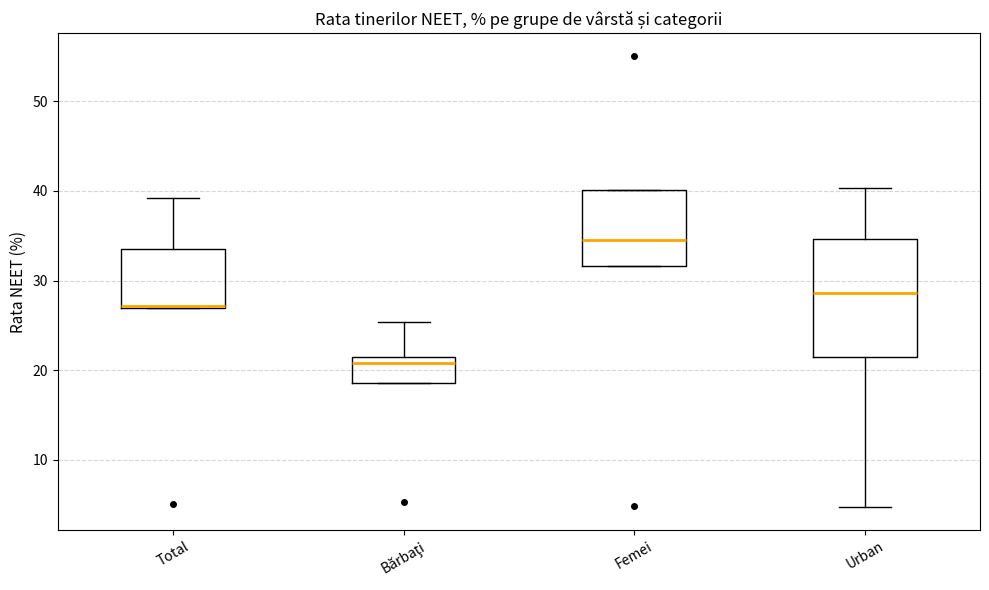

Which box is the tallest, from its lower edge to its upper edge?

Urban